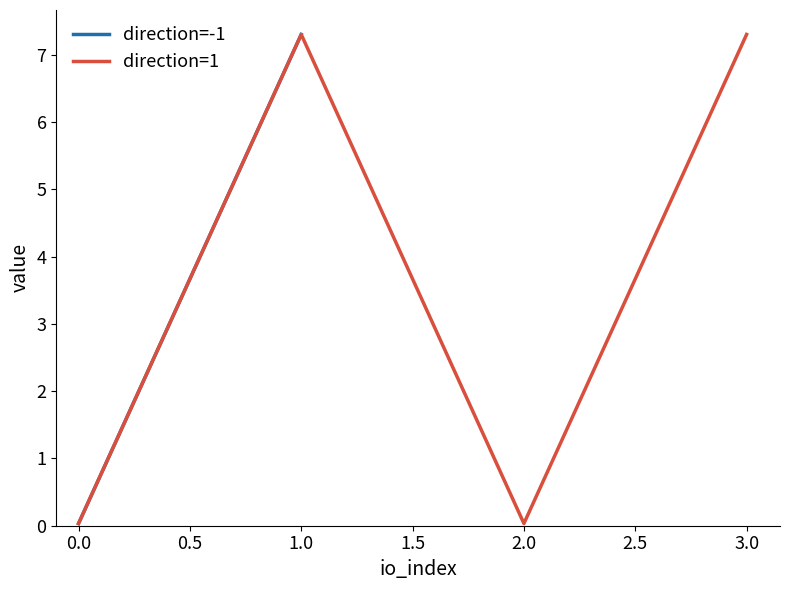

True or false: direction=-1 has a value of 0.0 at 0.0.

False